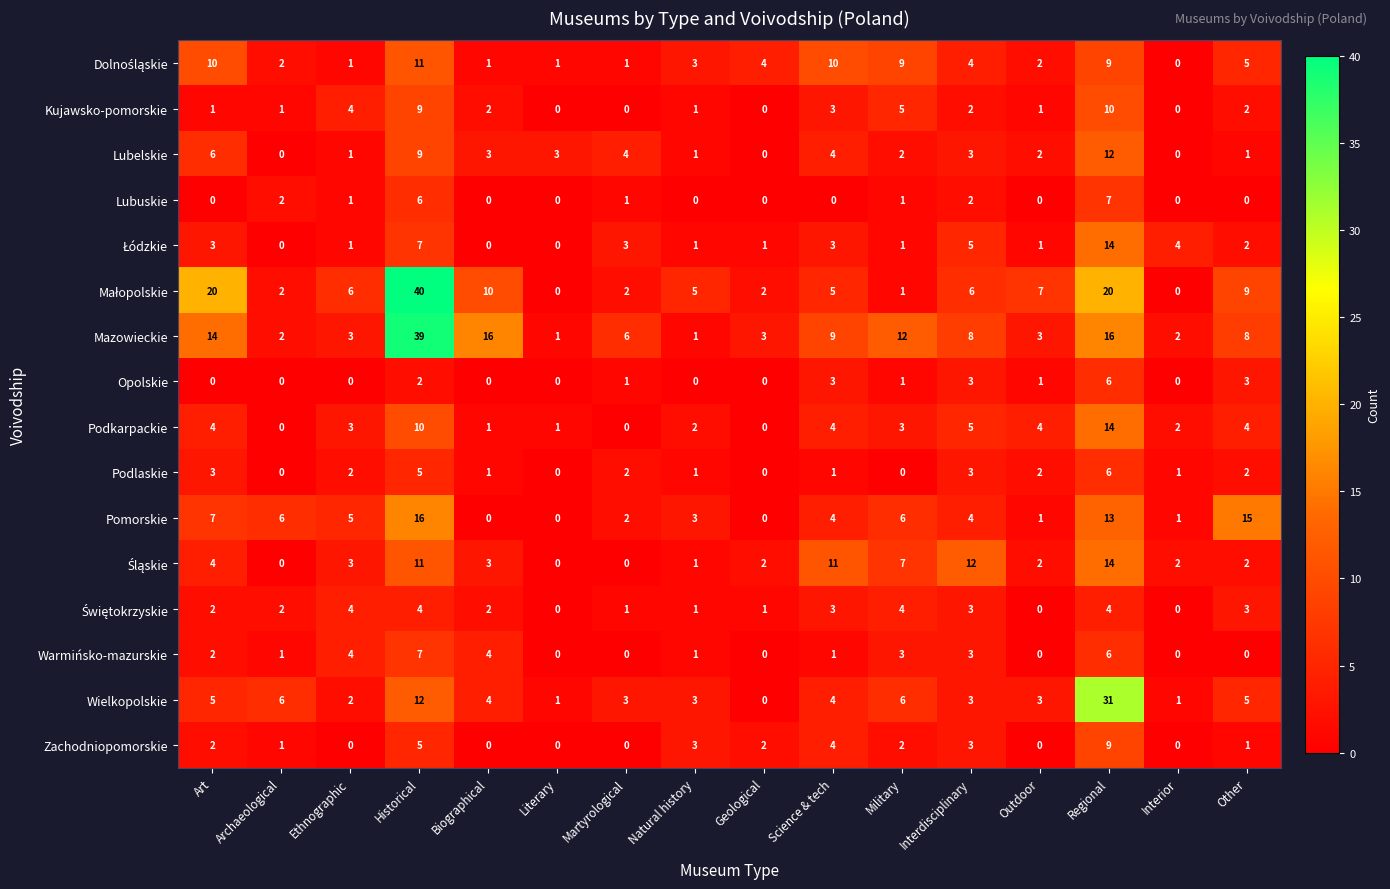

The value of Lubuskie at Other is -4. True or false?

False